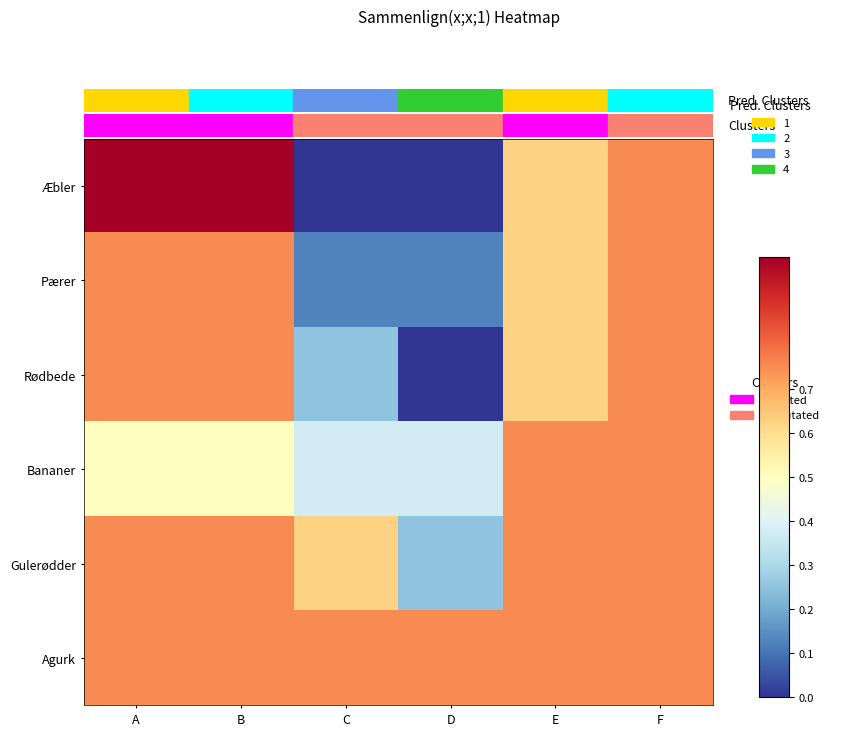

Reading left to right, transcribe all the data shown in this chart.

Æbler: A=1.0	B=1.0	C=0.0	D=0.0	E=0.6	F=0.8
Pærer: A=0.8	B=0.8	C=0.1	D=0.1	E=0.6	F=0.8
Rødbede: A=0.8	B=0.8	C=0.2	D=0.0	E=0.6	F=0.8
Bananer: A=0.5	B=0.5	C=0.4	D=0.4	E=0.8	F=0.8
Gulerødder: A=0.8	B=0.8	C=0.6	D=0.2	E=0.8	F=0.8
Agurk: A=0.8	B=0.8	C=0.8	D=0.8	E=0.8	F=0.8